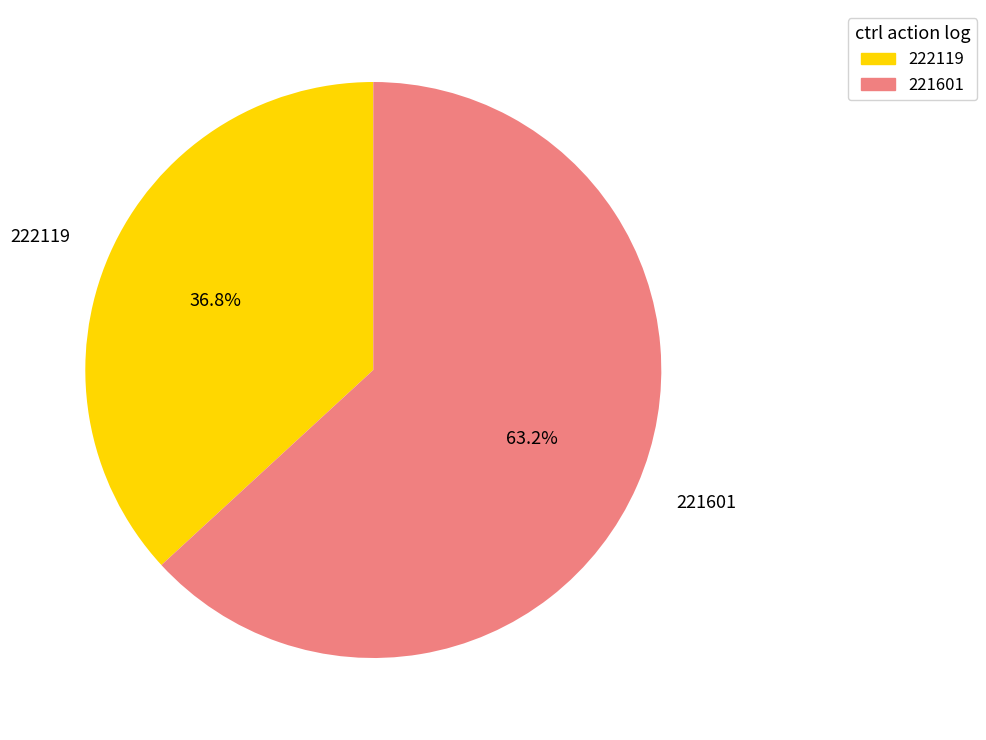

Which category has the biggest portion of the pie?

221601